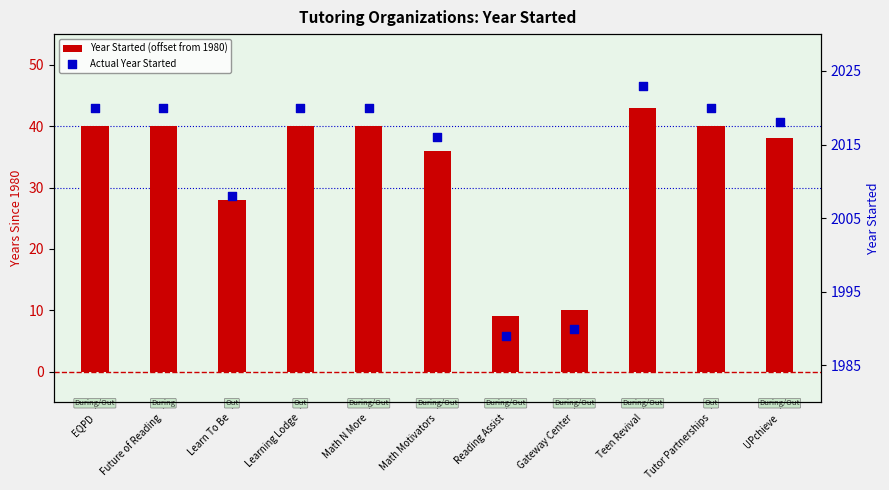

What is the total value across all series at Learn To Be?

2036